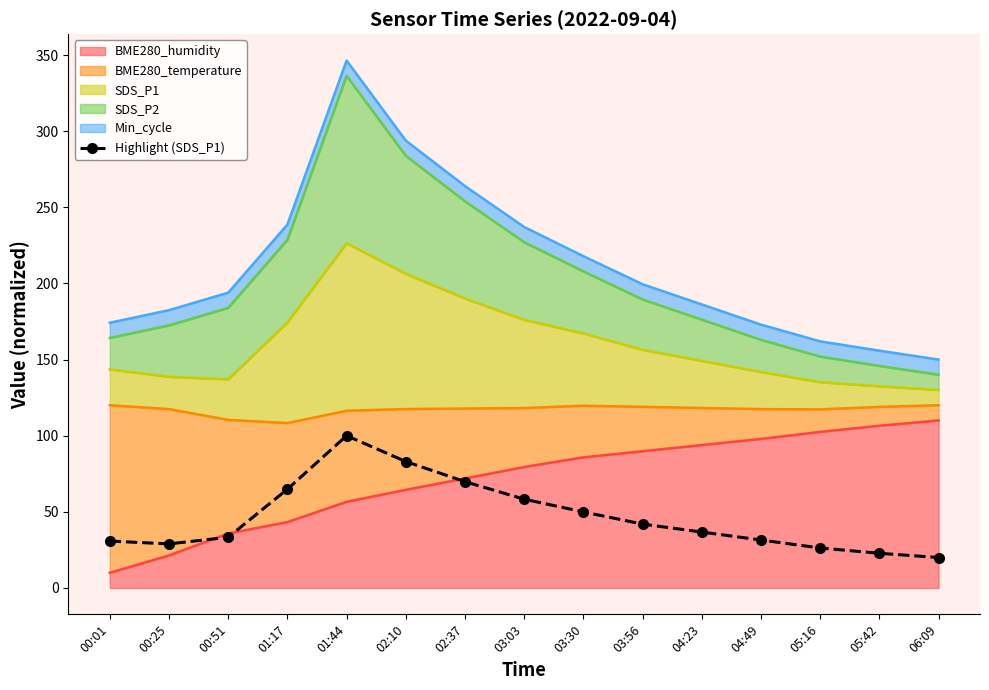

At which category does the data reach its first local valley?

00:25